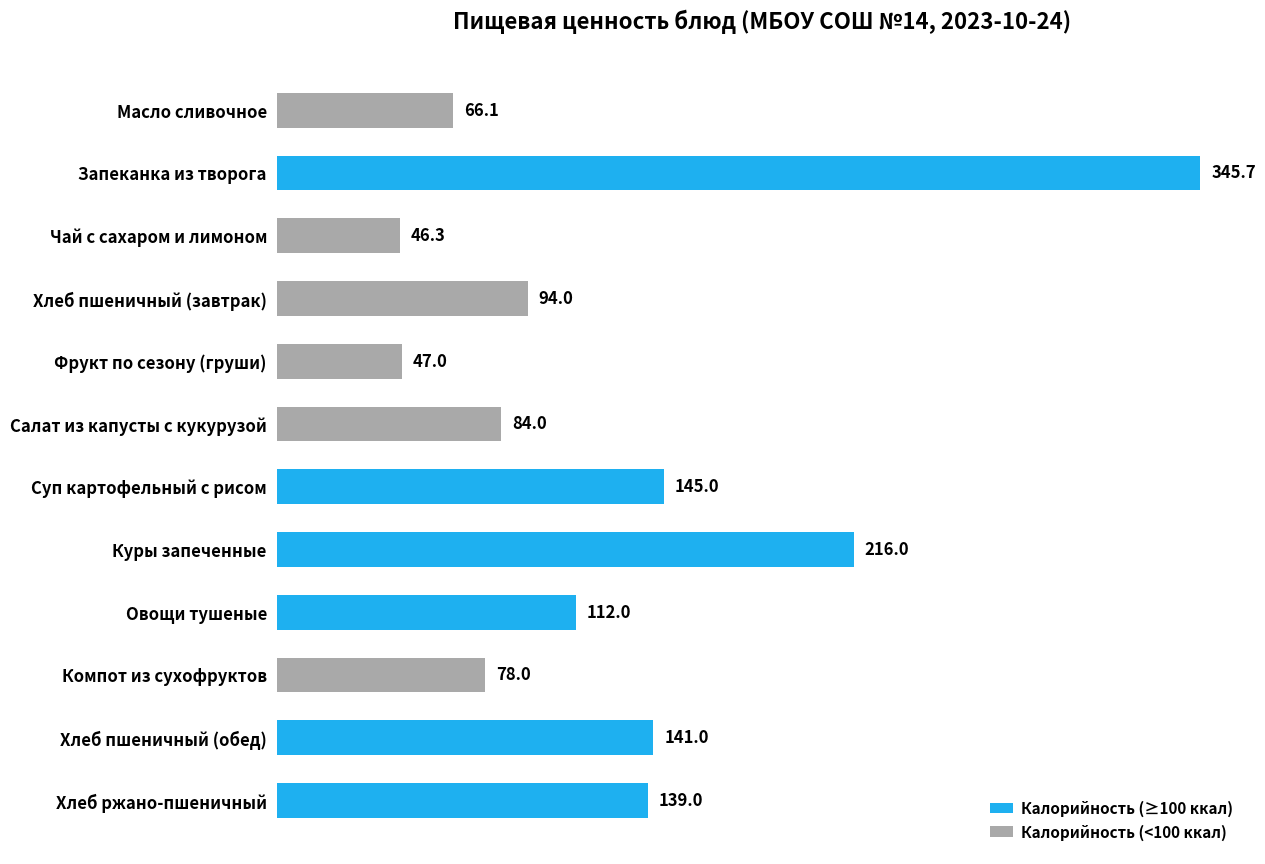

What is the sum of all Калорийность (≥100 ккал) values?

1098.7